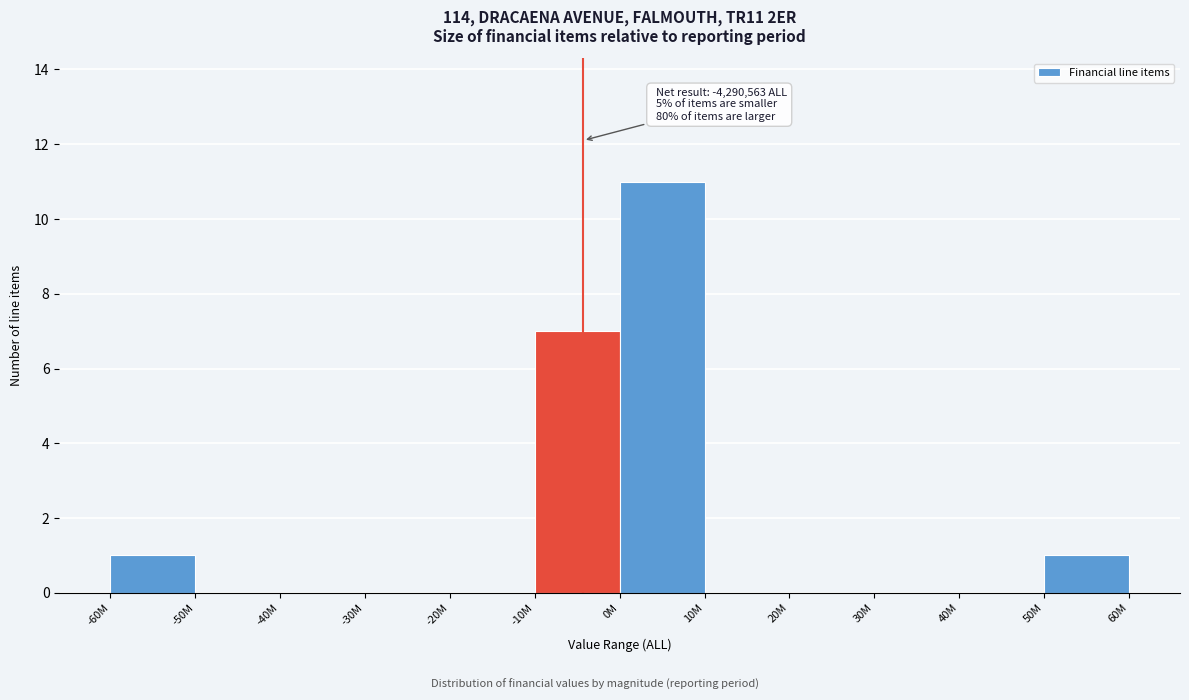

Reading left to right, transcribe all the data shown in this chart.

-60M=1	-50M=0	-40M=0	-30M=0	-20M=0	-10M=7	0M=11	10M=0	20M=0	30M=0	40M=0	50M=1